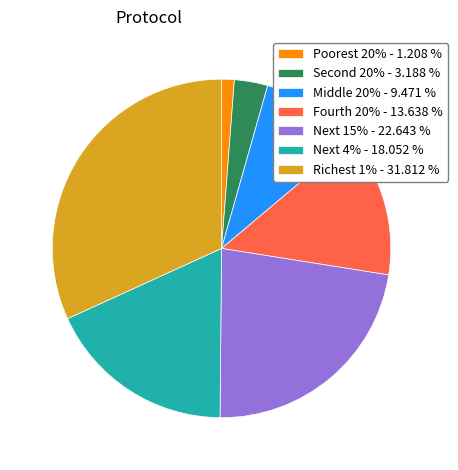

Is the sum of Richest 1% - 31.812 % and Next 15% - 22.643 % greater than half?

Yes